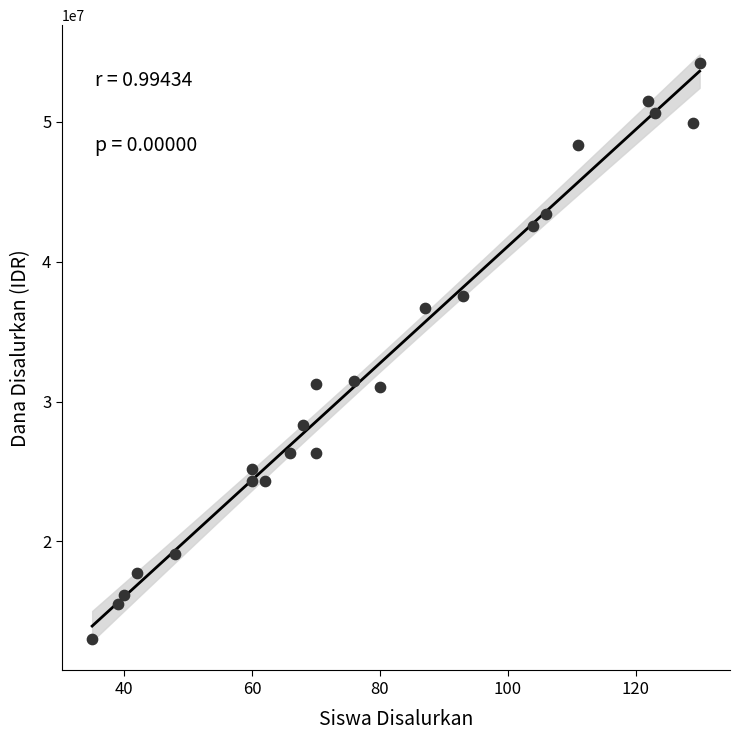

What is the range of X values (max minus min)?

95